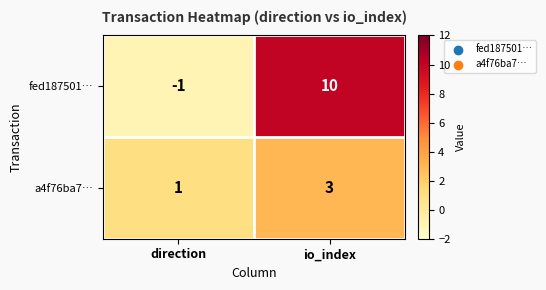

List the series in order of their overall mean, highest first.

fed187501…, a4f76ba7…